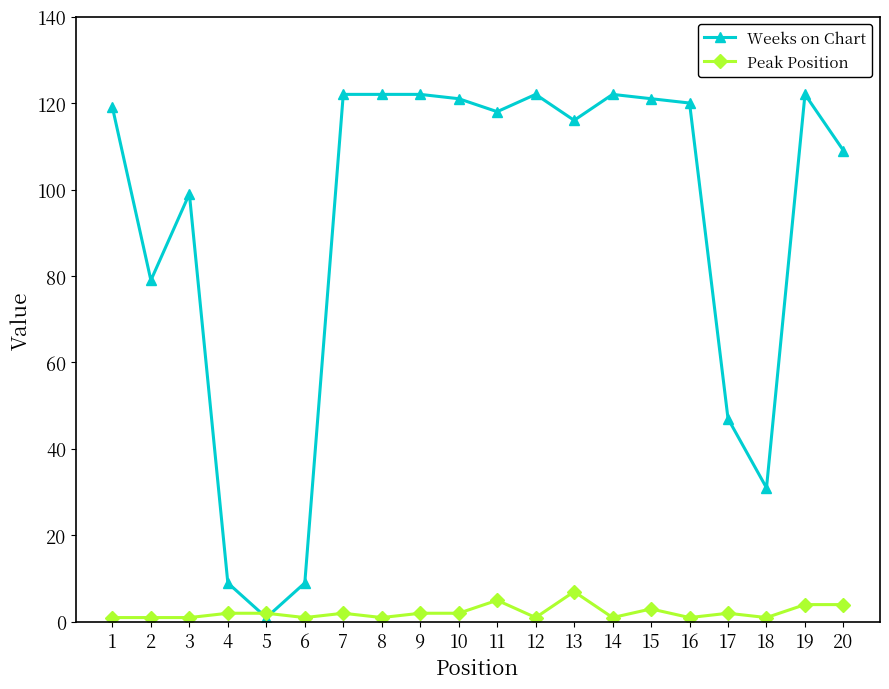

The Peak Position series shows 1 at 6. True or false?

True